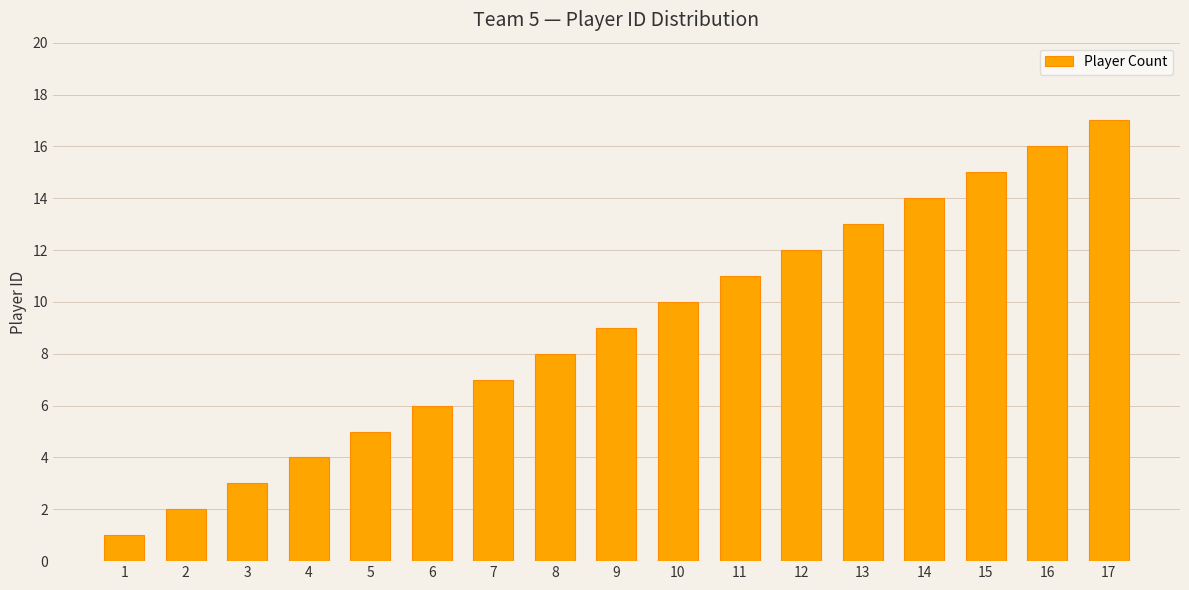

Reading left to right, transcribe all the data shown in this chart.

1	2	3	4	5	6	7	8	9	10	11	12	13	14	15	16	17